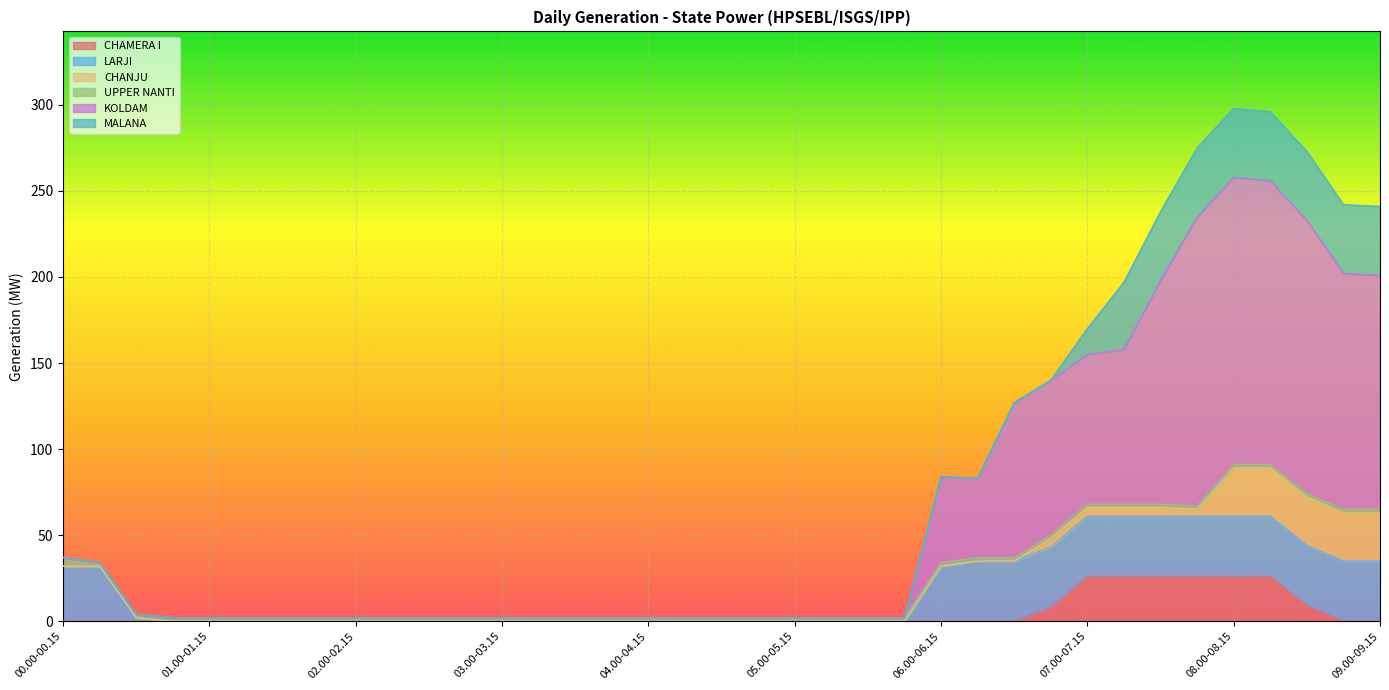

What position from the left is 07.30-07.45?

31